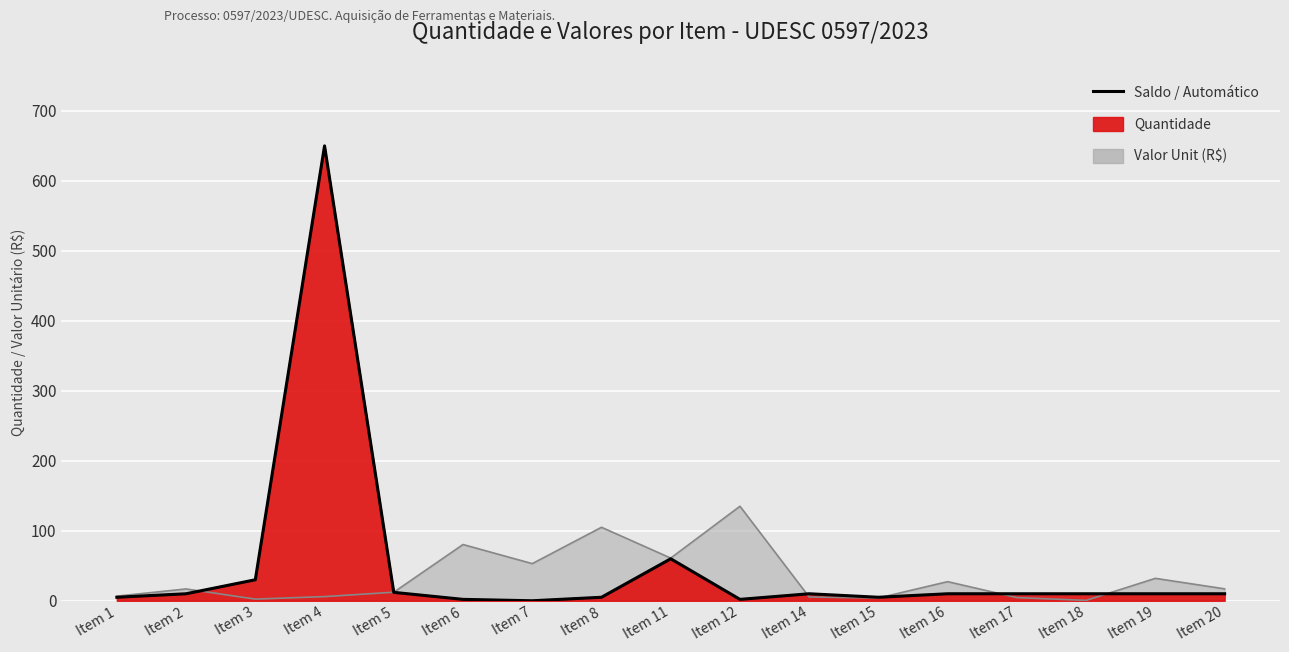

What is the sum of all values?

841